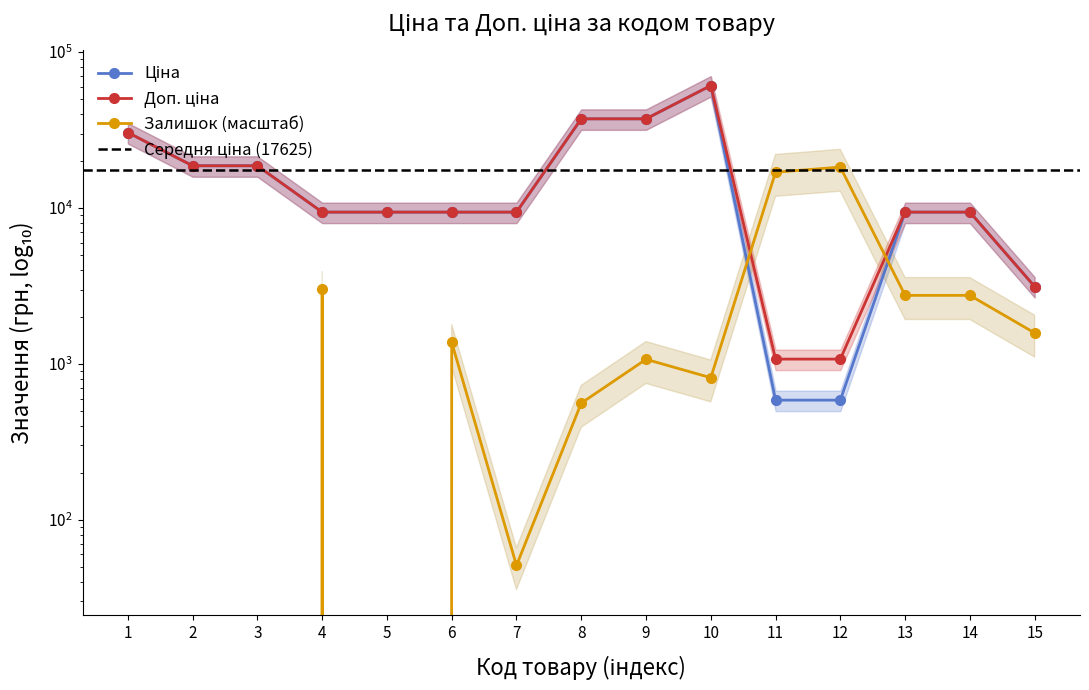

In Ціна, how many points are higher than both neighbors (excluding endpoints)?

1